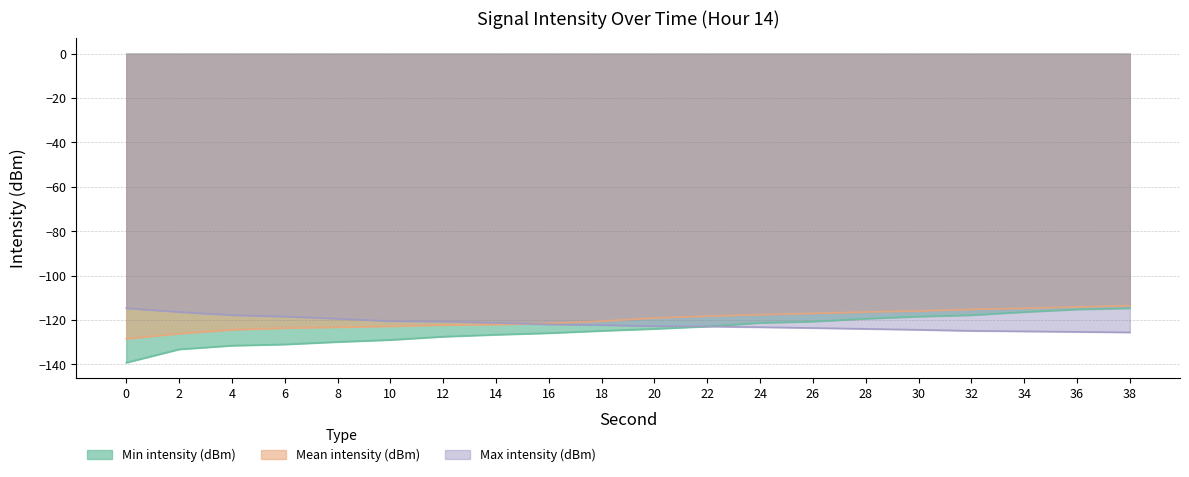

List the series in order of their peak value, lowest first.

Min intensity (dBm), Max intensity (dBm), Mean intensity (dBm)